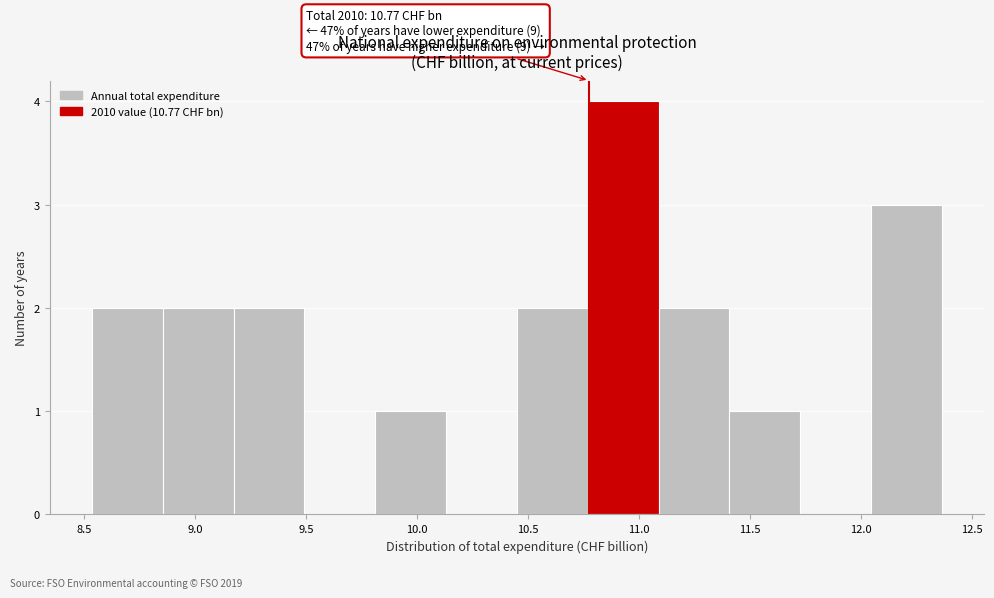

Over which range of the x-axis is the bar tallest?

10.75 to 11.10